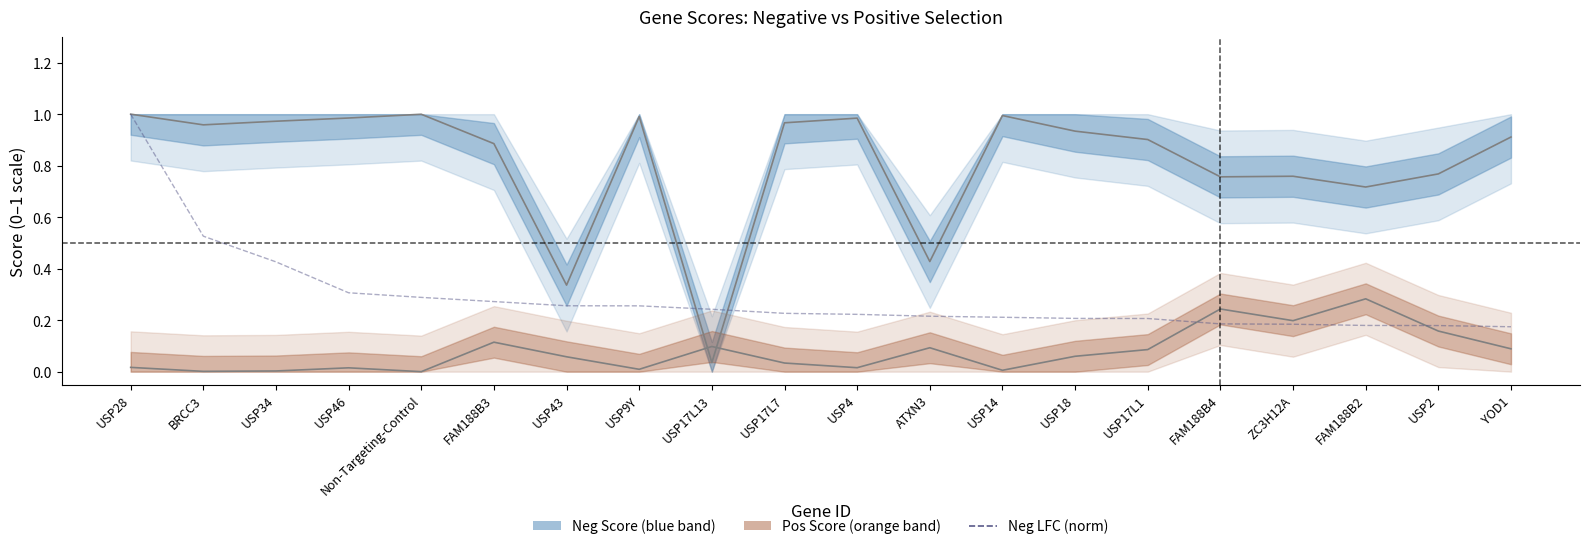

What is the difference between the maximum and minimum values in the neg|lfc (norm) series?

0.8